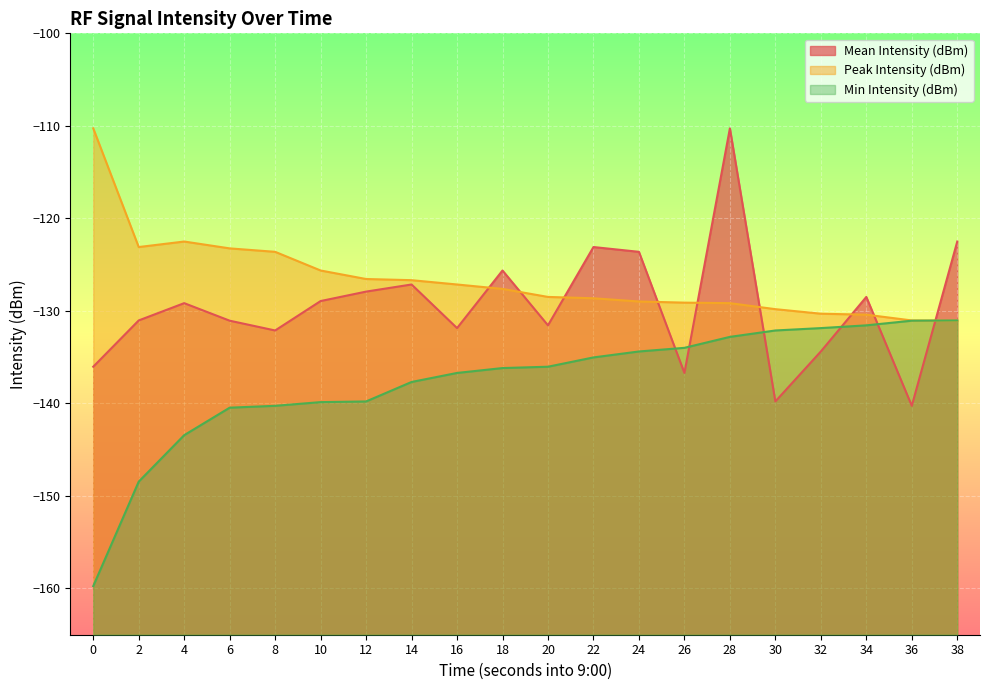

True or false: Peak Intensity (dBm) has more than 2 points higher than both neighbors.

False